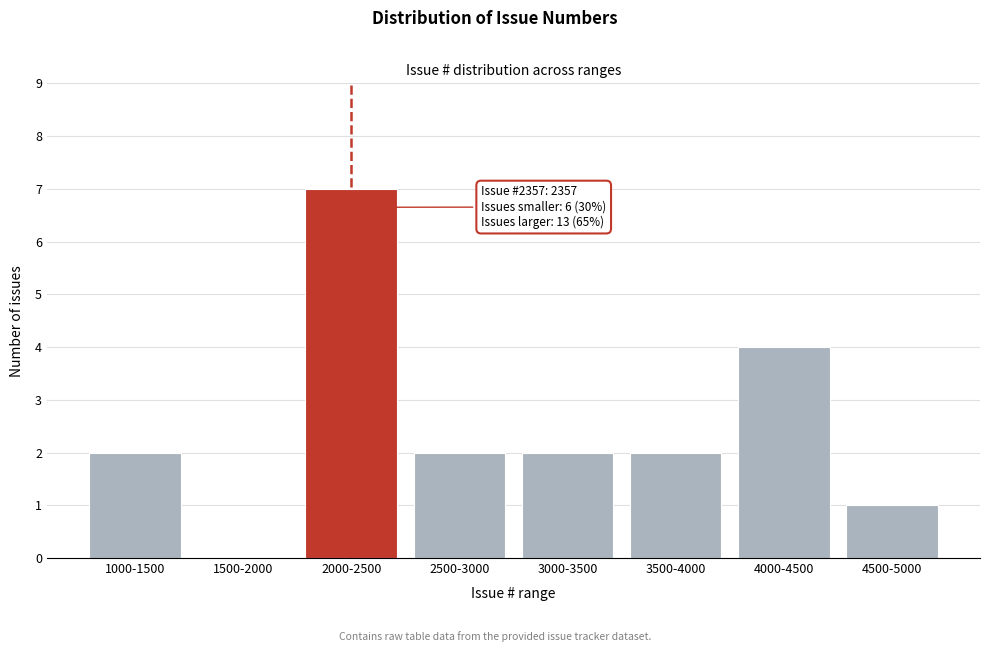

Reading left to right, extract all data points from this chart.

1000-1500=2	1500-2000=0	2000-2500=7	2500-3000=2	3000-3500=2	3500-4000=2	4000-4500=4	4500-5000=1